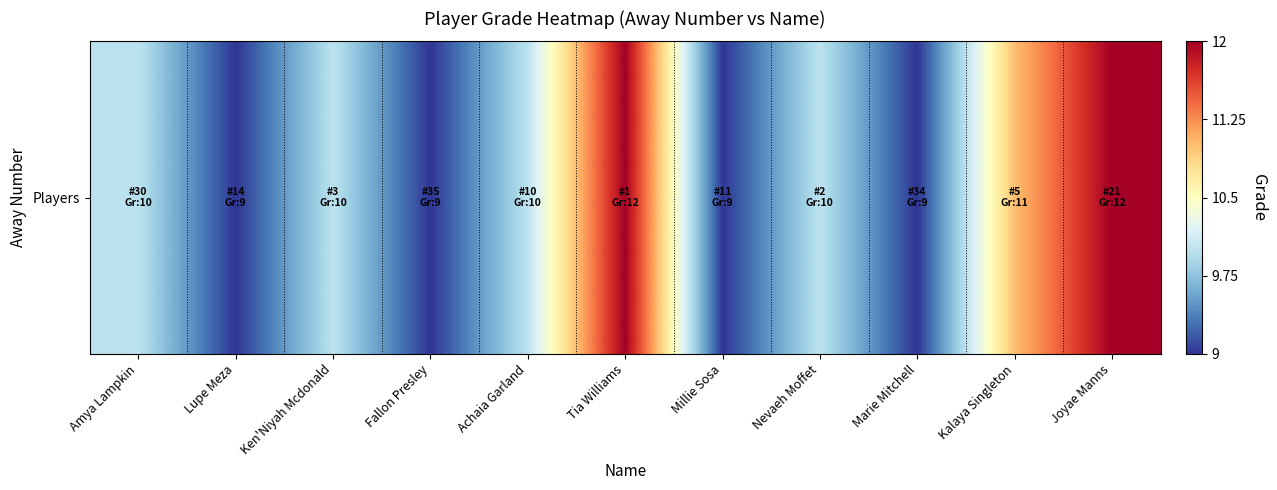

What is the difference between the maximum and minimum values?

3